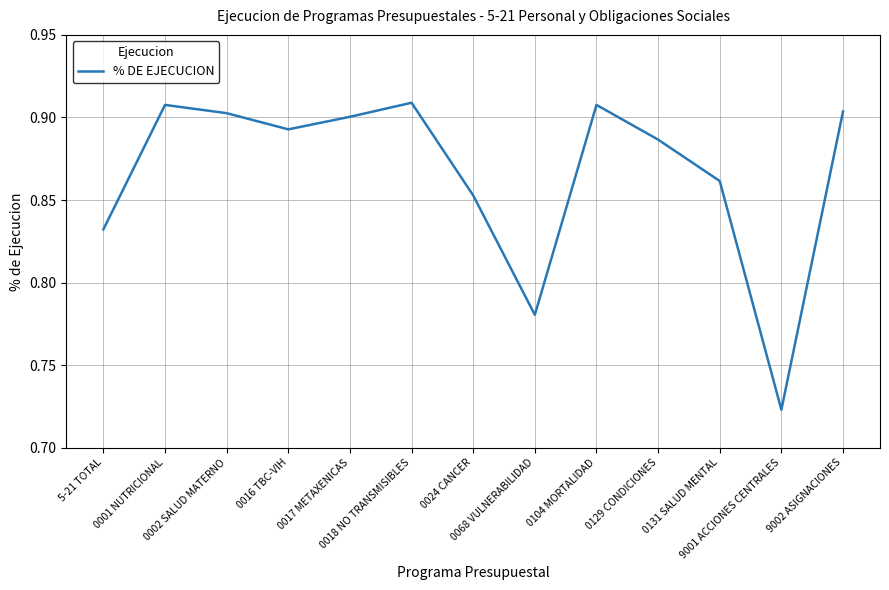

List the labels in order of value, smallest first.

9001 ACCIONES CENTRALES, 0068 VULNERABILIDAD, 5-21 TOTAL, 0024 CANCER, 0131 SALUD MENTAL, 0129 CONDICIONES, 0016 TBC-VIH, 0017 METAXENICAS, 0002 SALUD MATERNO, 9002 ASIGNACIONES, 0001 NUTRICIONAL, 0104 MORTALIDAD, 0018 NO TRANSMISIBLES